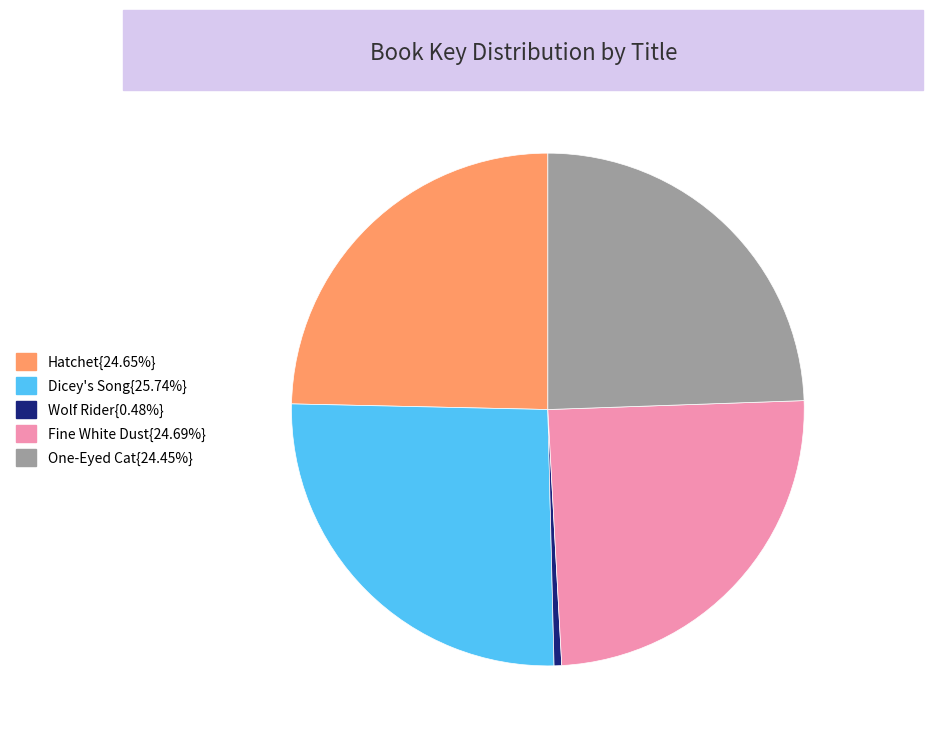

Is there any slice that represents more than half of the pie?

No